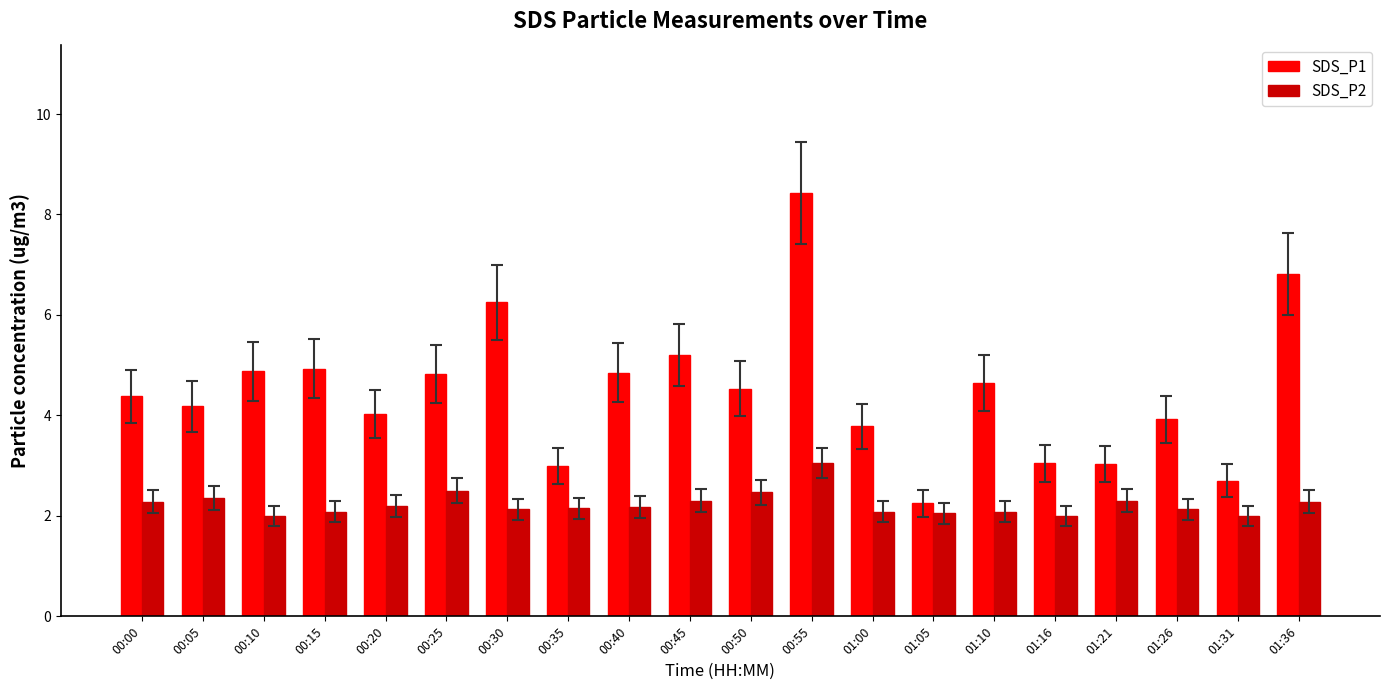

At how many categories does at least one series exceed 7?

1